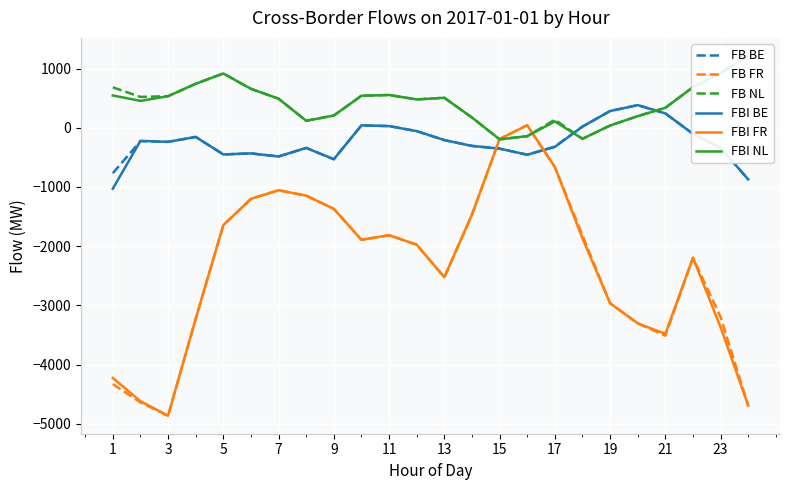

True or false: FB BE and FB FR intersect in this chart.

True